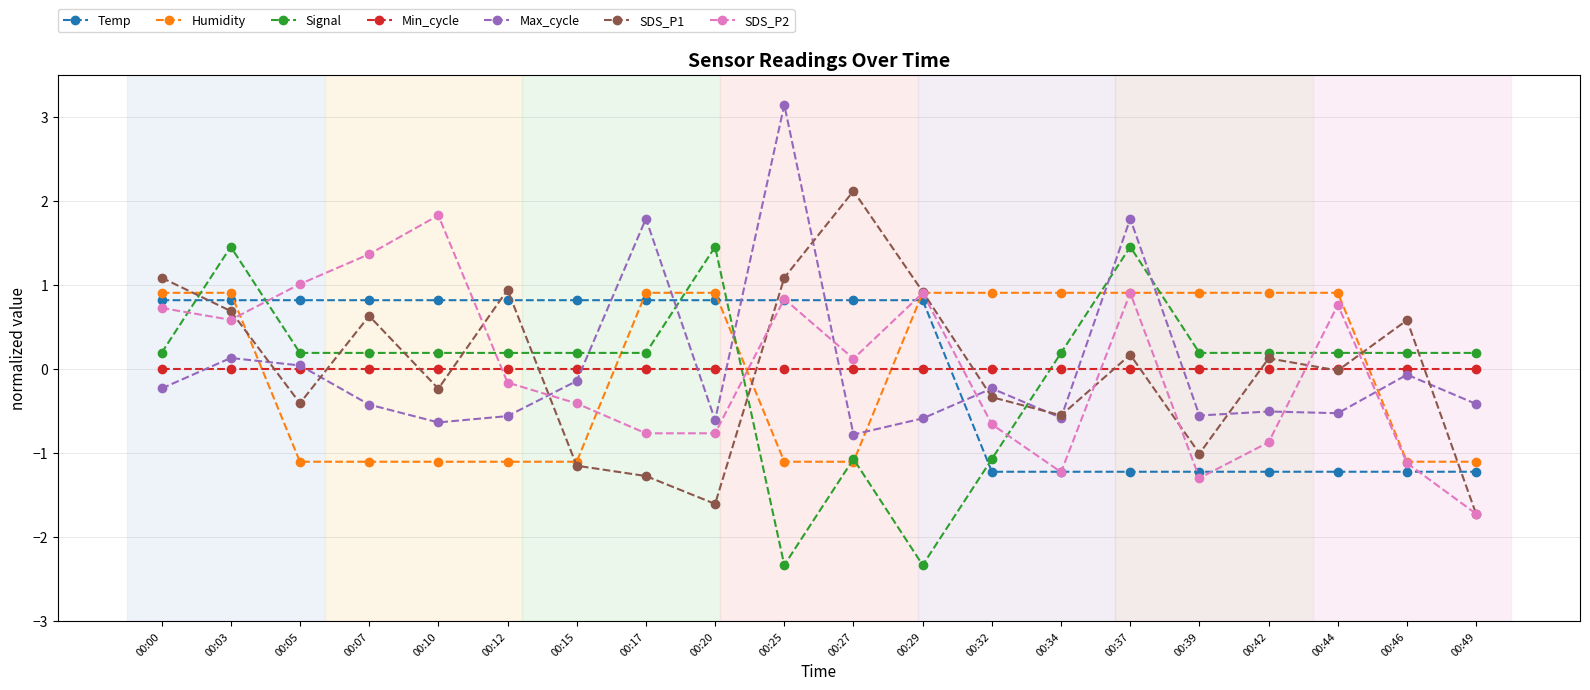

What is the value of the Signal point at the 19th from the left?

0.2